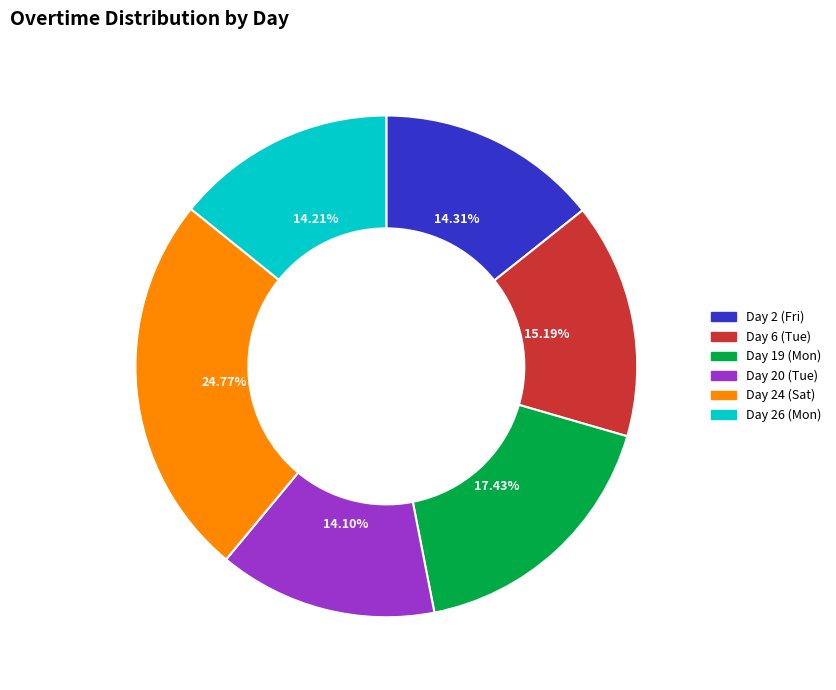

What percentage is the Day 26 (Mon) slice, to the nearest percent?

14%